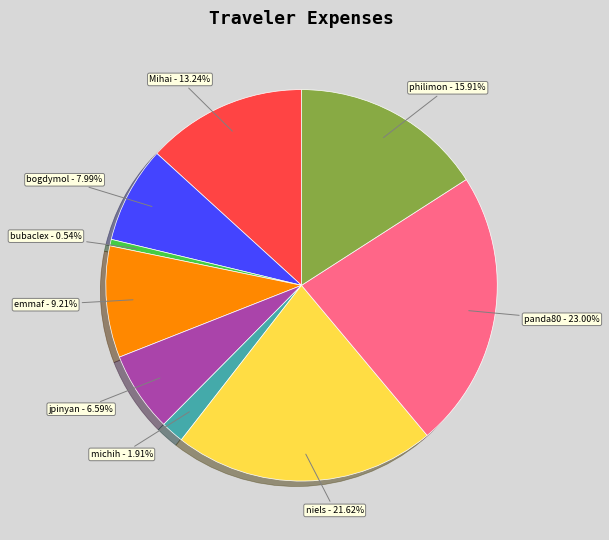

How many slices are in this pie chart?

9